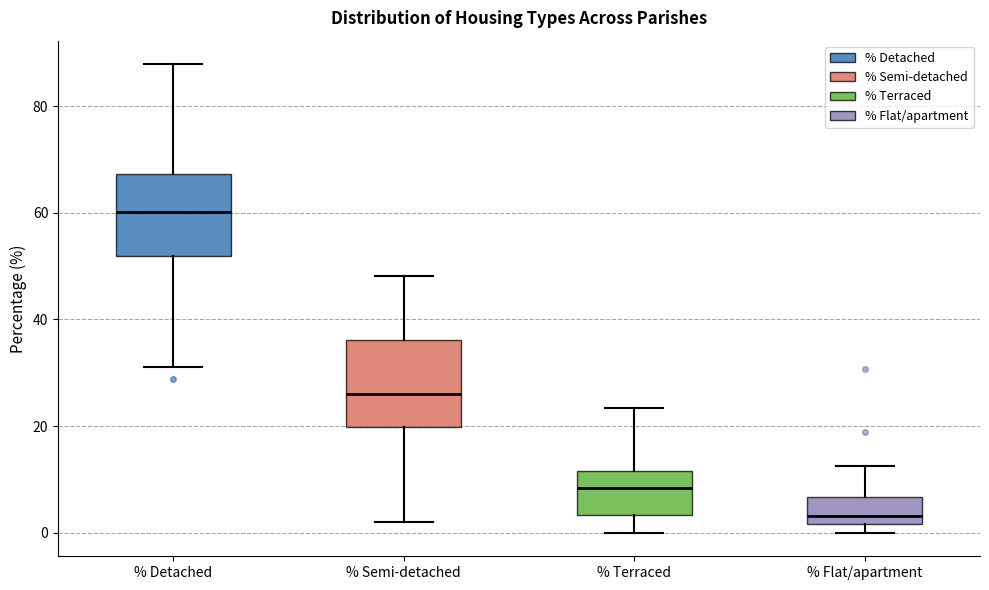

Reading left to right, read every box against the y-axis: the position of its median line, the range the box covers, and the ends of its whiskers. The values are not printed on the chart, so give them approximately, as read against the axis.

% Detached: median 60, box 52 to 68, whiskers 32 to 88
% Semi-detached: median 26, box 20 to 36, whiskers 2 to 48
% Terraced: median 8, box 4 to 12, whiskers 0 to 24
% Flat/apartment: median 4, box 2 to 6, whiskers 0 to 12